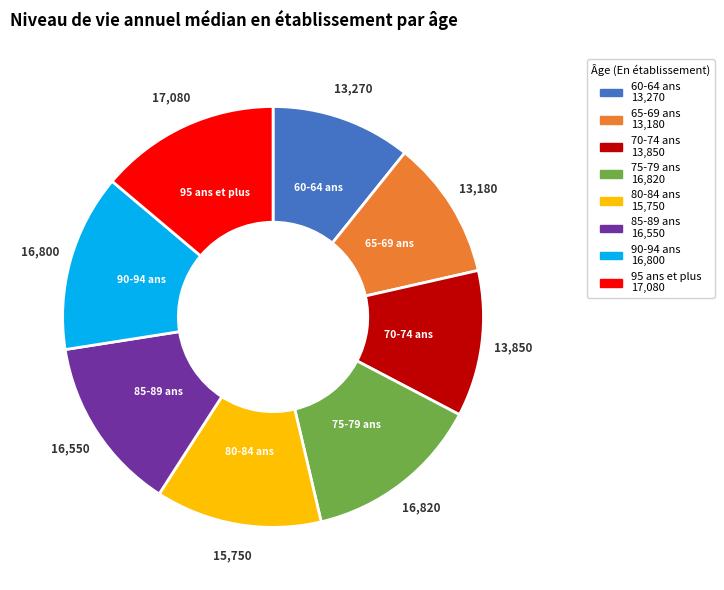

Do 90-94 ans and 85-89 ans together represent more than half of the pie?

No